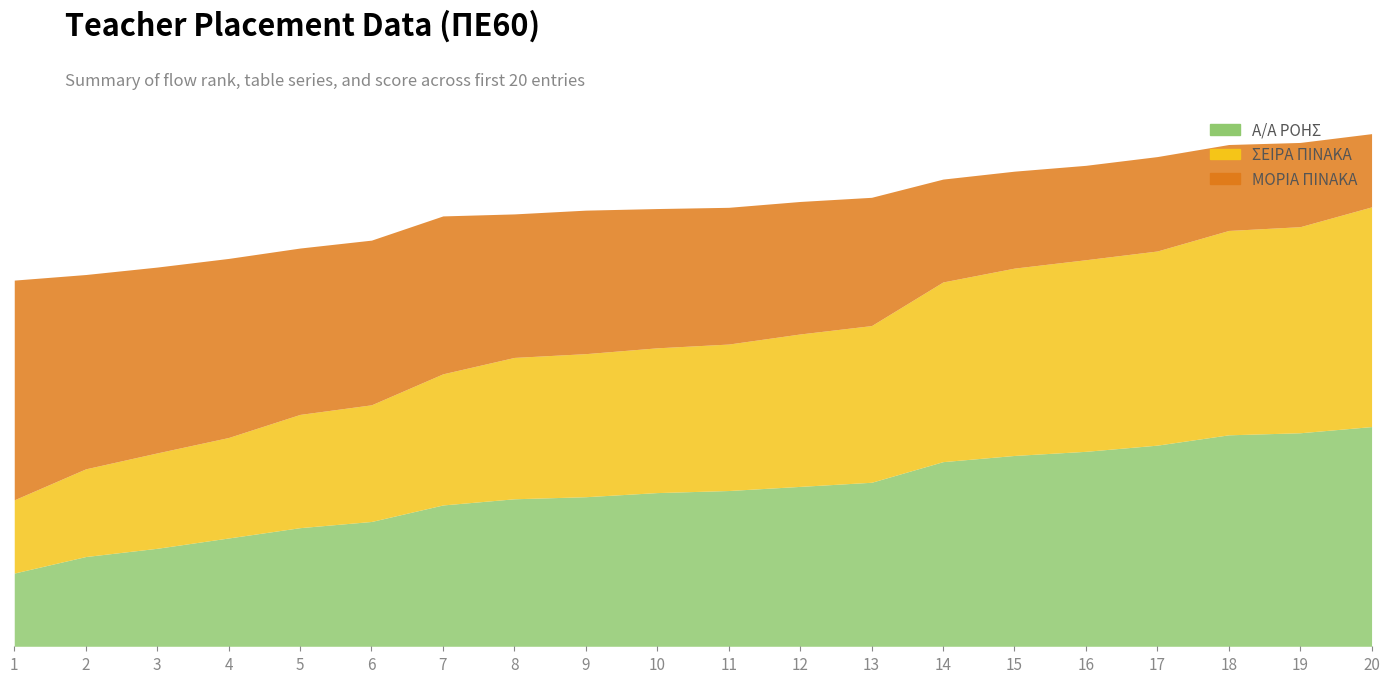

At which label does ΣΕΙΡΑ ΠΙΝΑΚΑ first exceed 20?

10